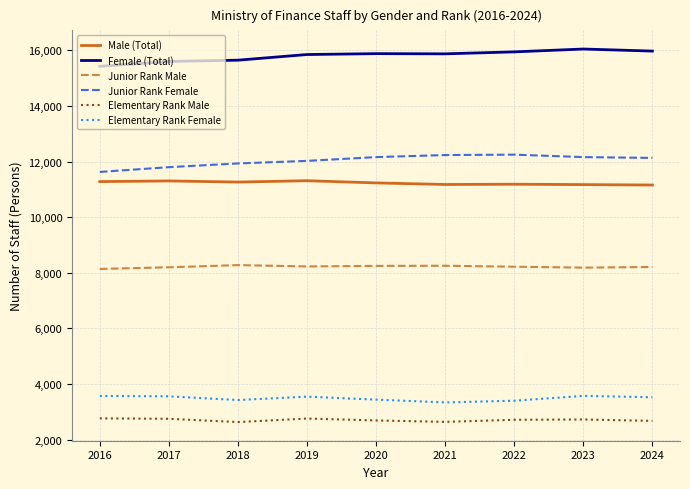

Rank the series by their maximum value, from lowest to highest.

Elementary Rank Male, Elementary Rank Female, Junior Rank Male, Male (Total), Junior Rank Female, Female (Total)